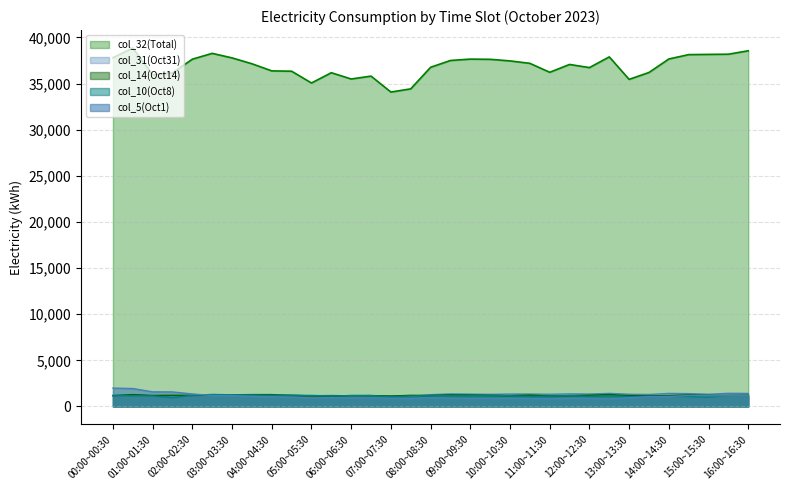

At which category is the sum across all series the highest?

00:30~01:00